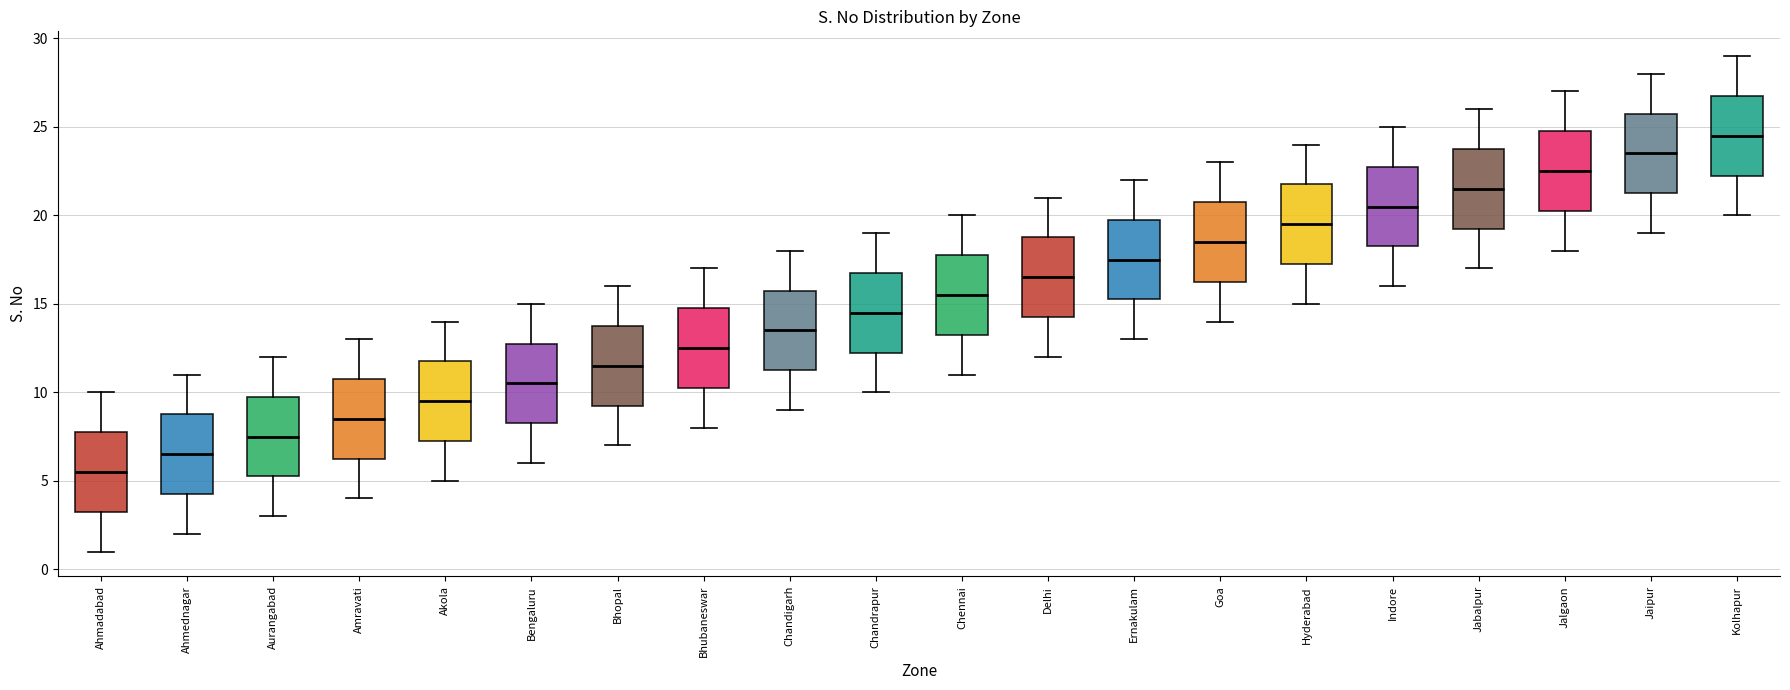

Which box's median line is the highest?

Kolhapur